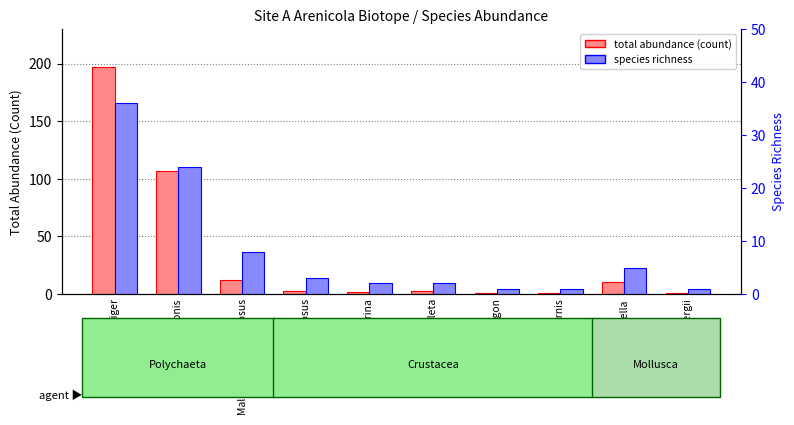

Reading left to right, extract all data points from this chart.

total abundance (count): Scoloplos armiger=197	Urothoe poseidonis=107	Malacoceros fuliginosus=12	Praunus flexuosus=3	Arenicola marina=2	Dosinia exoleta=3	Crangon crangon=1	Urothoe brevicornis=1	Capitella=10	Nephtys hombergii=1
species richness: Scoloplos armiger=36	Urothoe poseidonis=24	Malacoceros fuliginosus=8	Praunus flexuosus=3	Arenicola marina=2	Dosinia exoleta=2	Crangon crangon=1	Urothoe brevicornis=1	Capitella=5	Nephtys hombergii=1